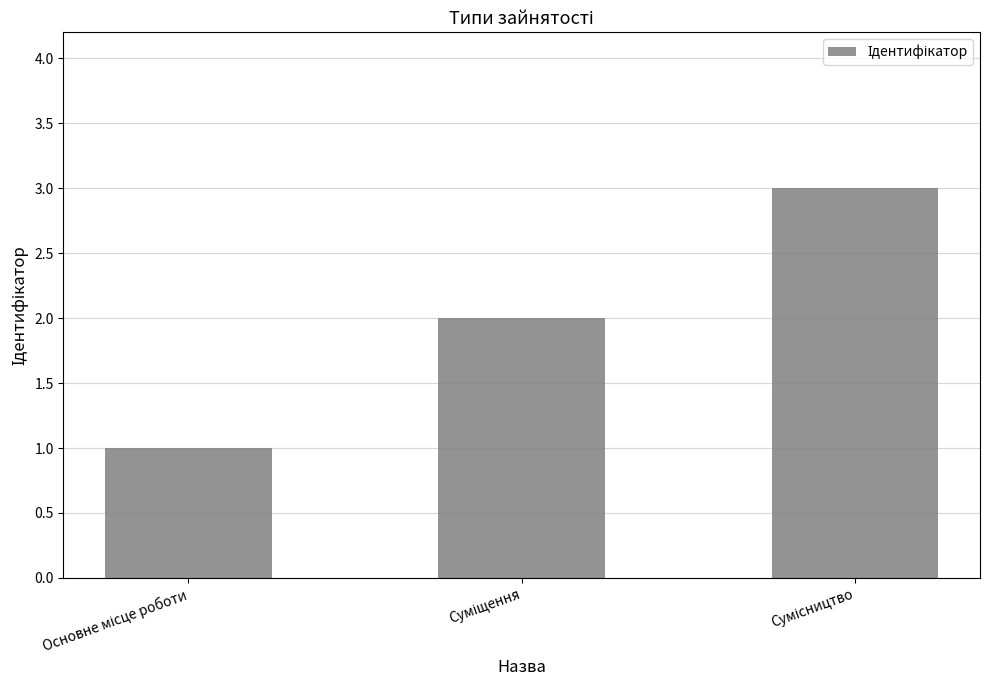

What is the maximum value shown in the chart?

3